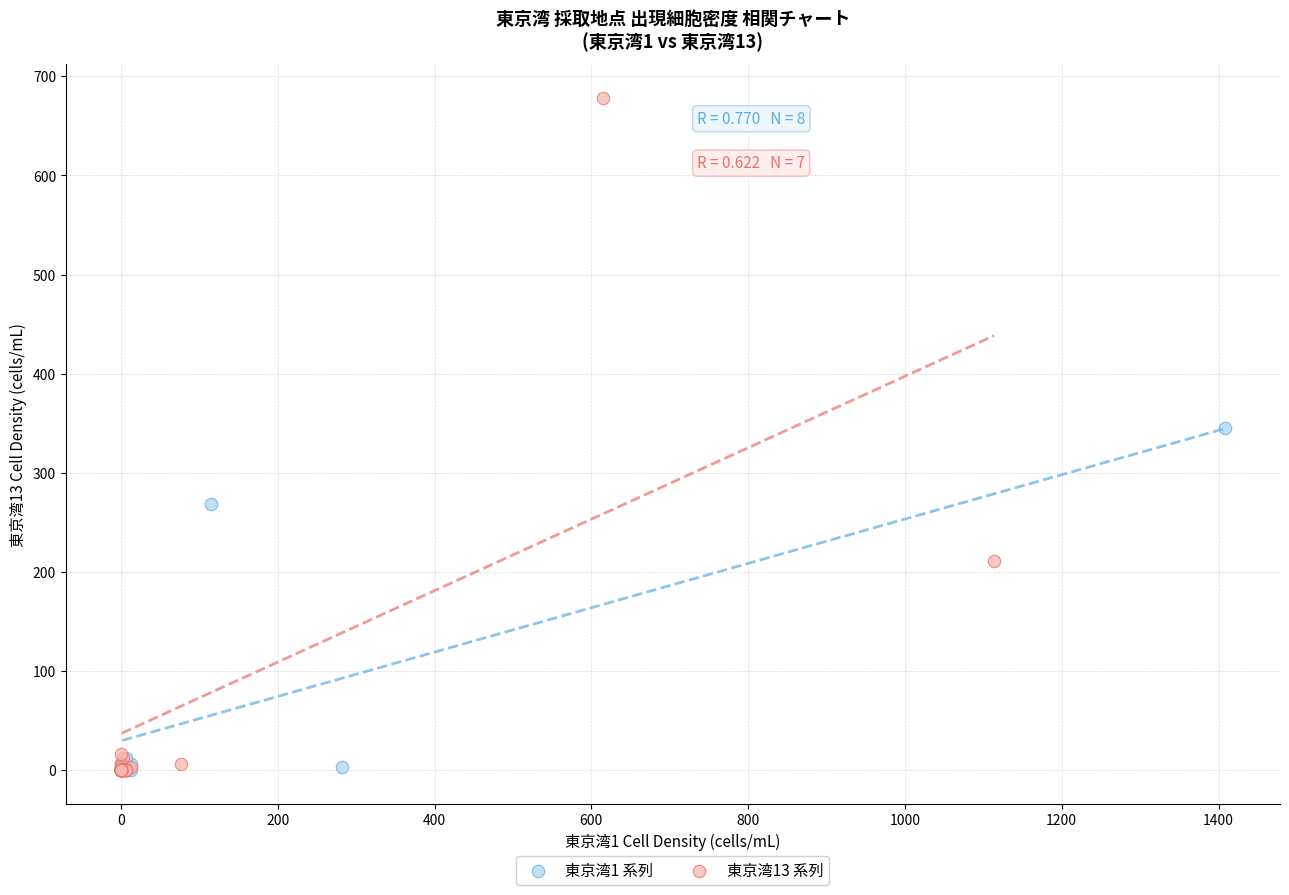

Which series has the widest spread of Y values?

東京湾13 系列